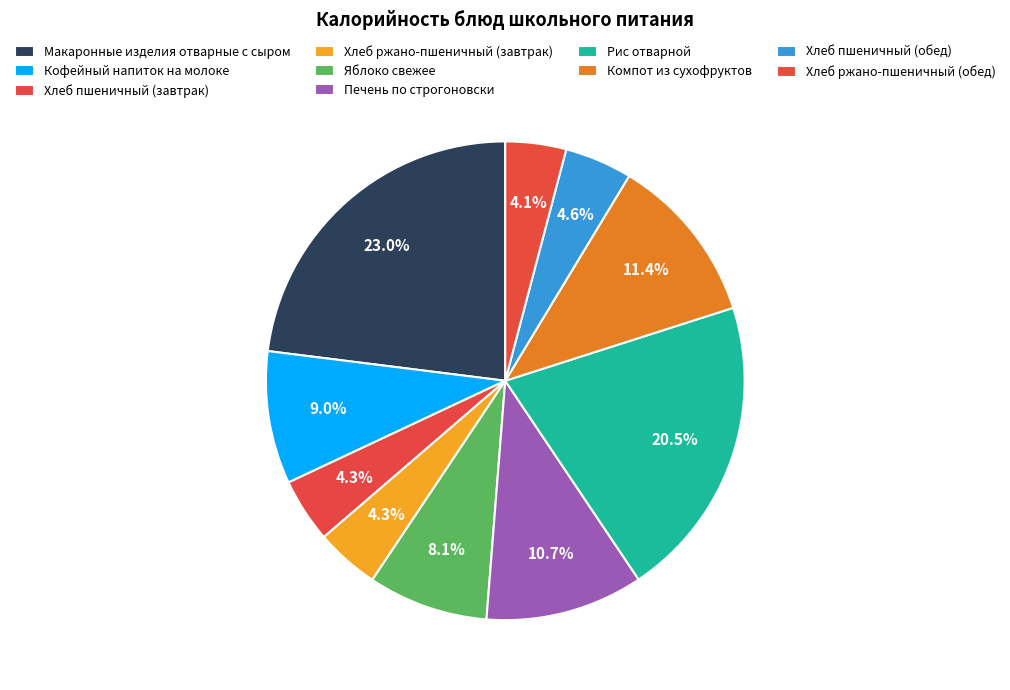

What is the ratio of the value at Яблоко свежее to the value at Печень по строгоновски?

0.8